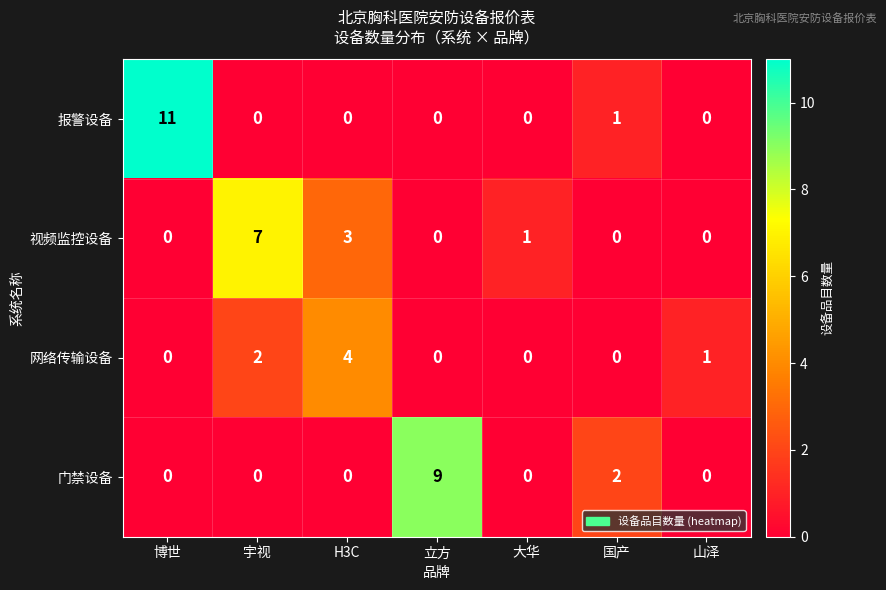

Reading right to left, list all the values displayed in this chart.

报警设备: 0	1	0	0	0	0	11
视频监控设备: 0	0	1	0	3	7	0
网络传输设备: 1	0	0	0	4	2	0
门禁设备: 0	2	0	9	0	0	0